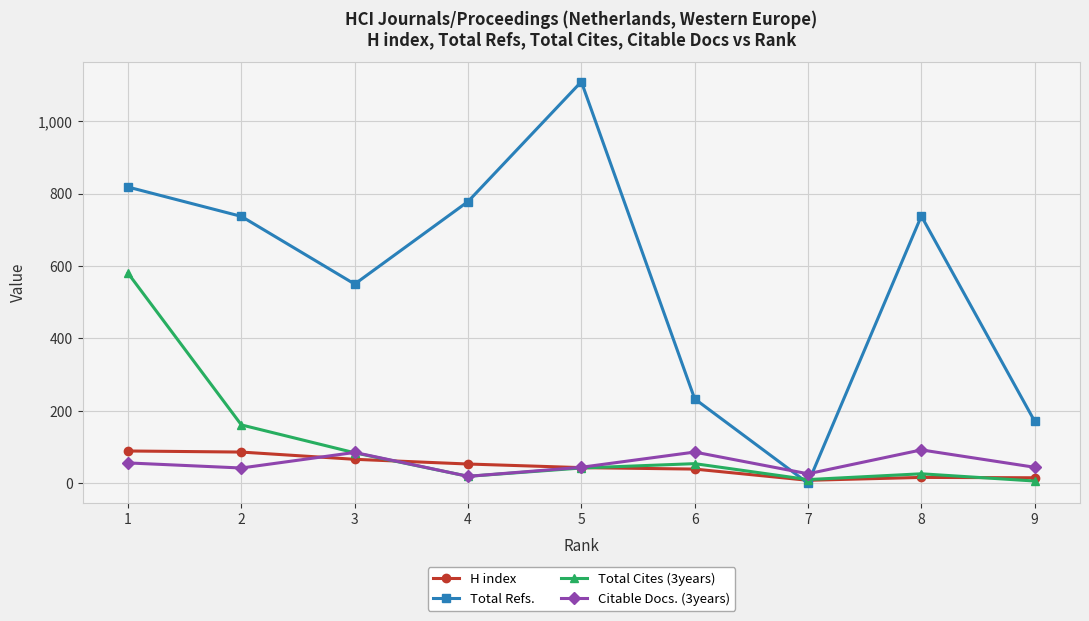

Is it true that Total Refs. equals 738 at 8?

True